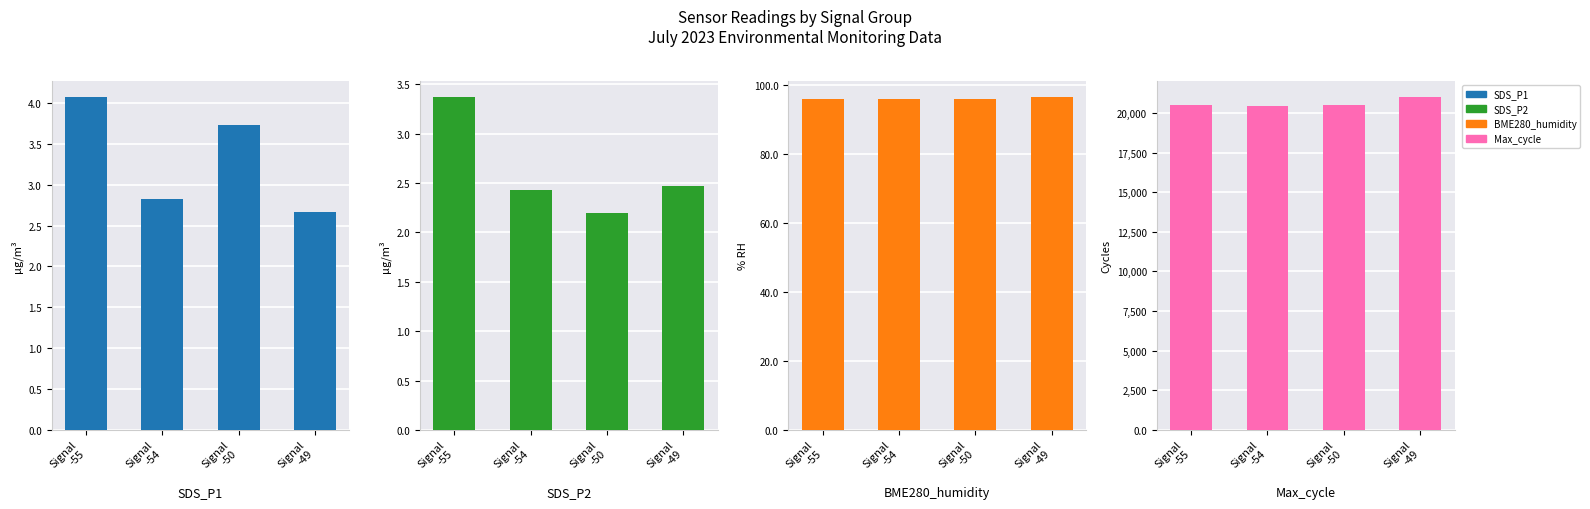

How many series are shown in this chart?

4